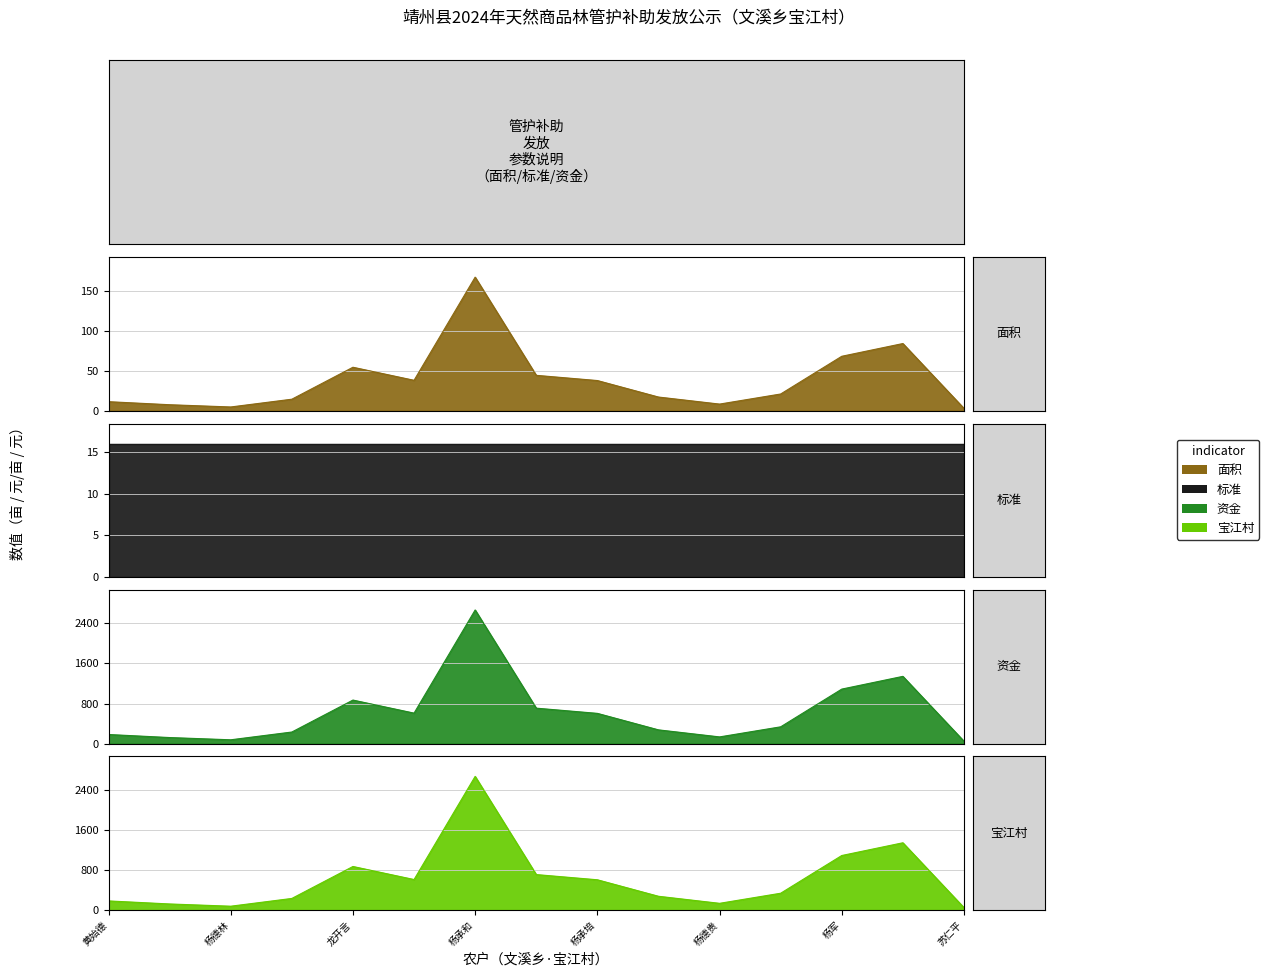

At which label is 资金 closest to 1357?

杨绍华